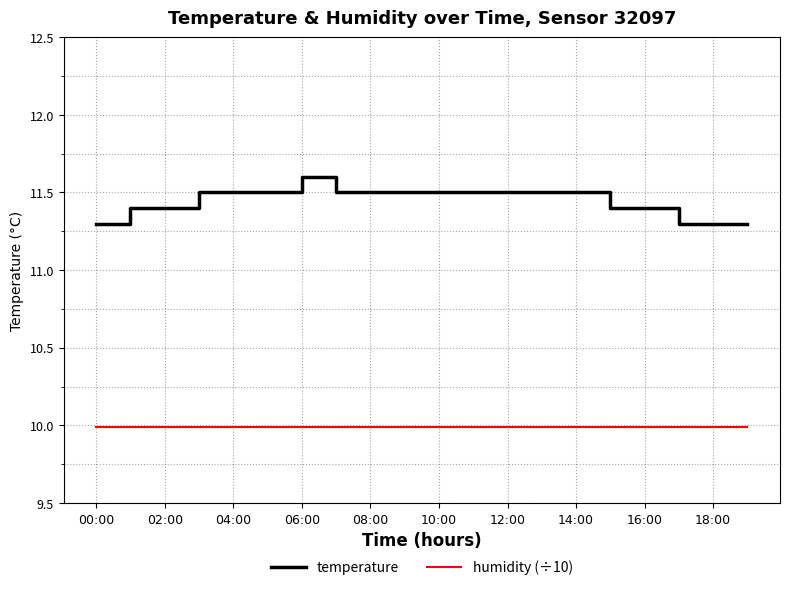

Reading right to left, what are all the values shown in this chart?

temperature: 11.3	11.3	11.3	11.4	11.4	11.5	11.5	11.5	11.5	11.5	11.5	11.5	11.5	11.6	11.5	11.5	11.5	11.4	11.4	11.3
humidity (÷10): 10.0	10.0	10.0	10.0	10.0	10.0	10.0	10.0	10.0	10.0	10.0	10.0	10.0	10.0	10.0	10.0	10.0	10.0	10.0	10.0